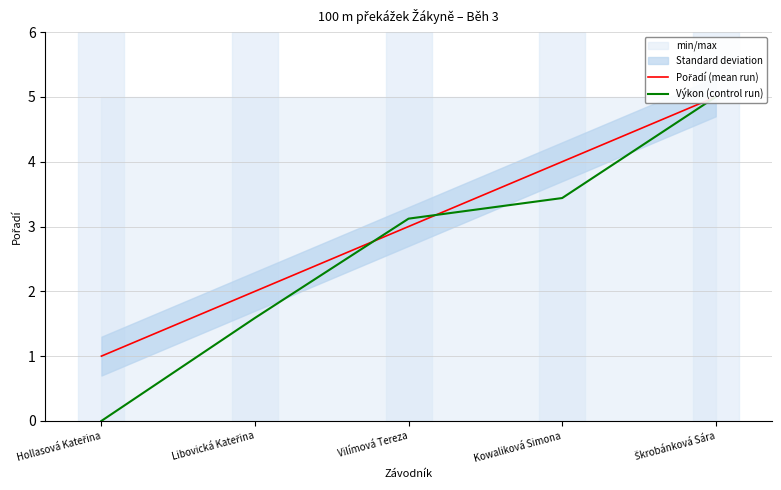

True or false: Výkon (control run) has more than 2 interior local peaks.

False